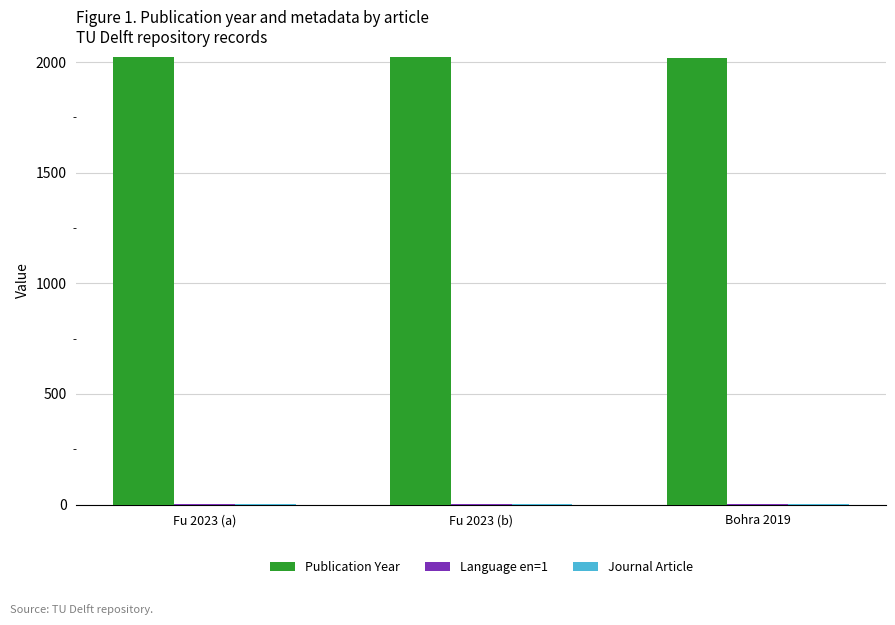

The Publication Year series shows 2023 at Fu 2023 (b). True or false?

True